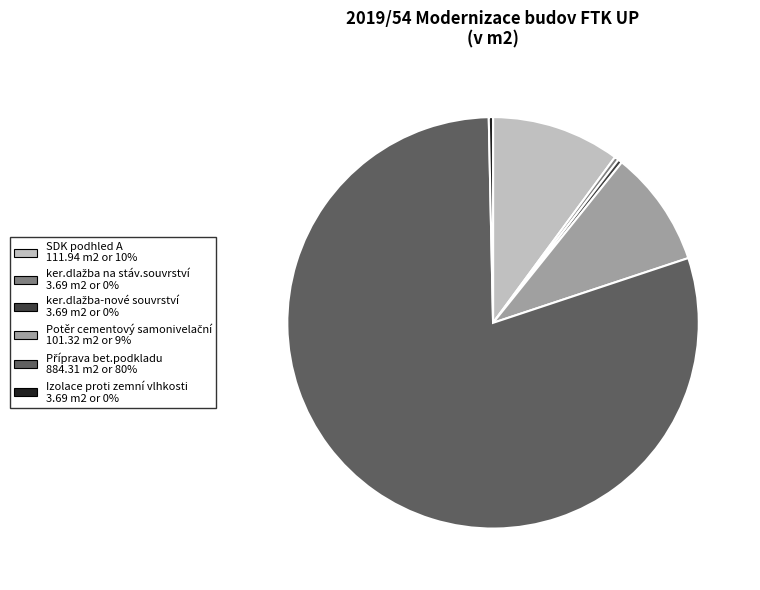

Is there a majority slice in this chart?

Yes